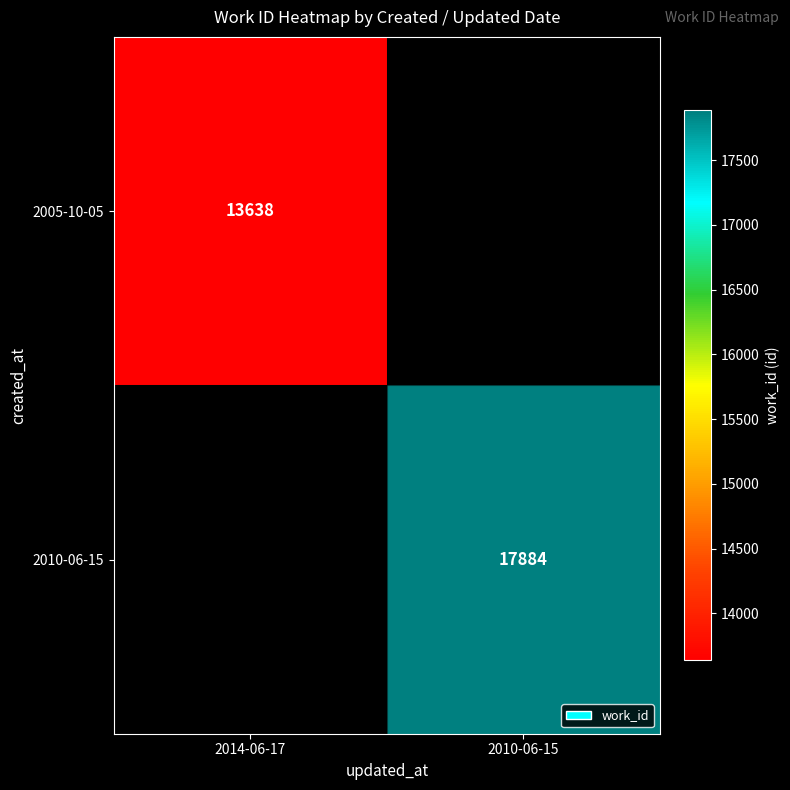

At how many categories does at least one series exceed 17579?

1